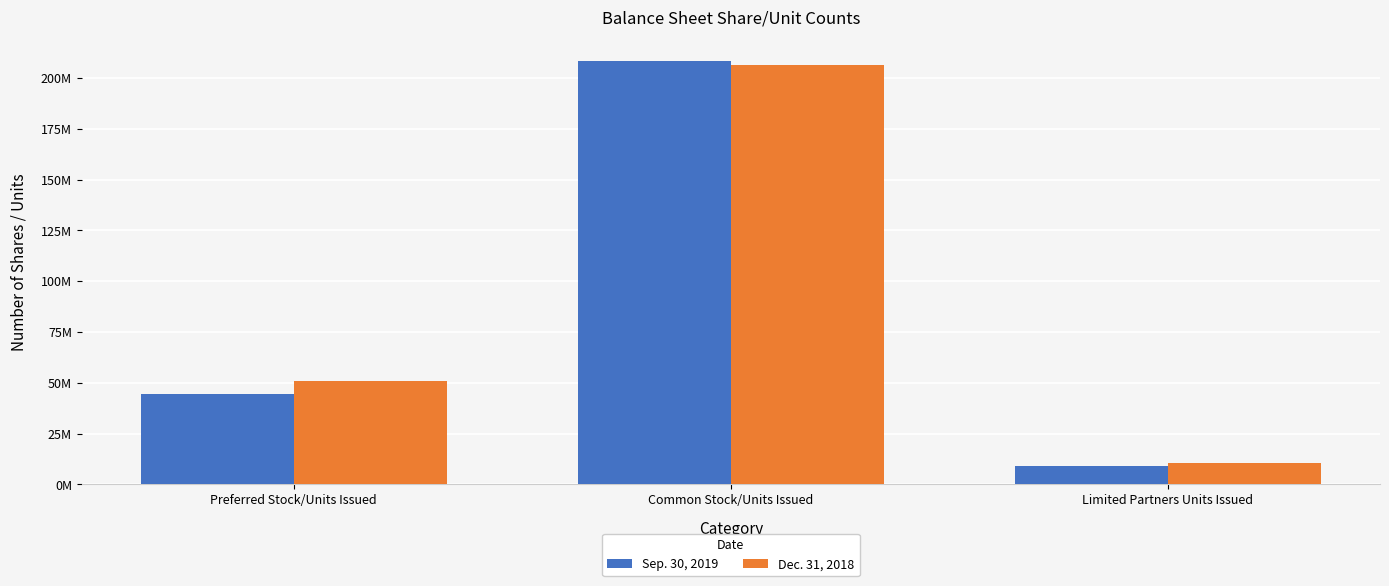

What are all the series names shown in the legend?

Sep. 30, 2019, Dec. 31, 2018